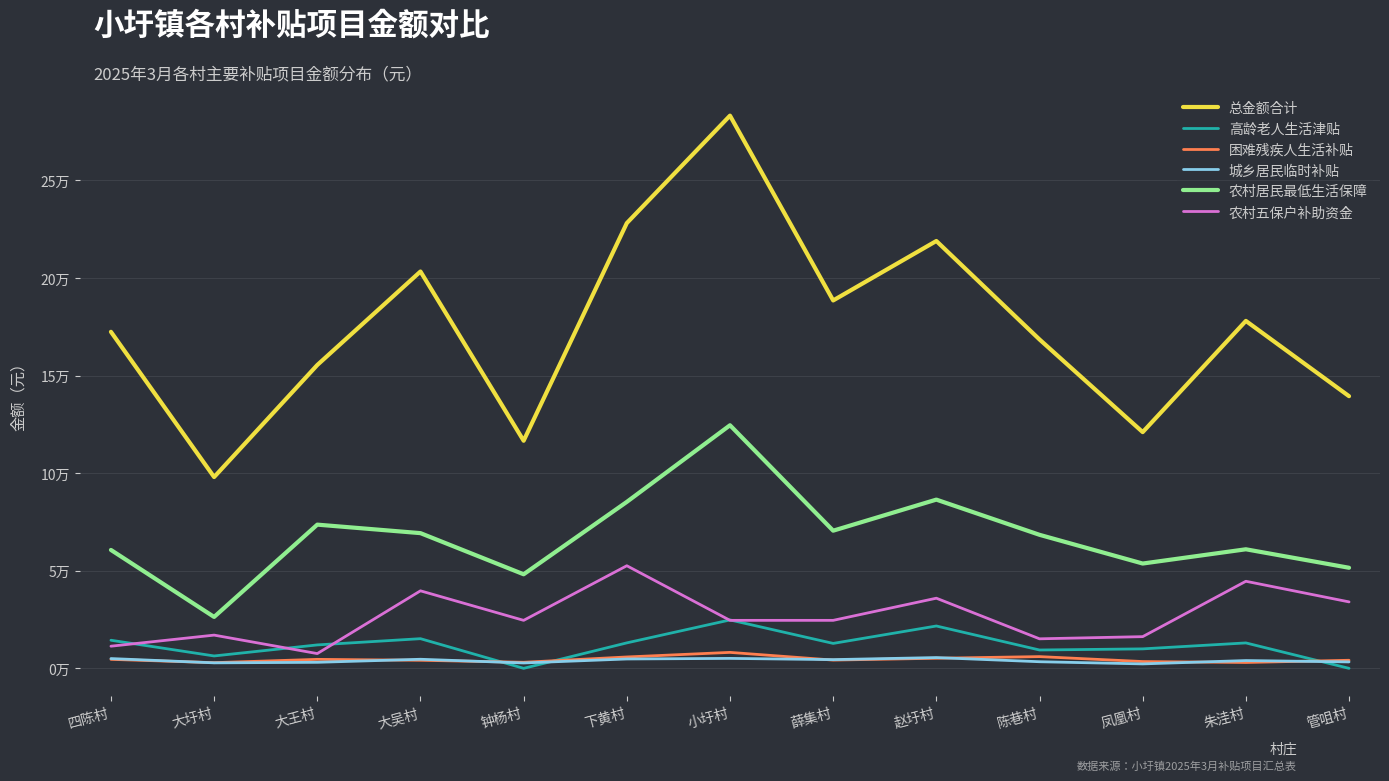

Does the chart have visible grid lines?

Yes